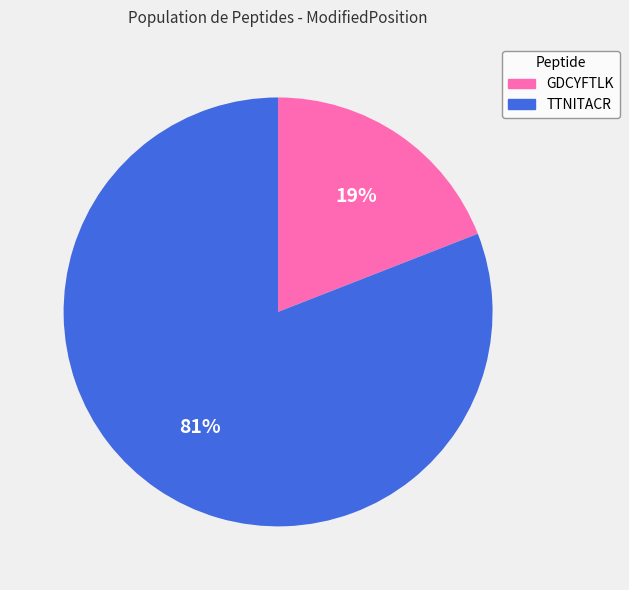

What is the ratio of the value at GDCYFTLK to the value at TTNITACR?

0.2